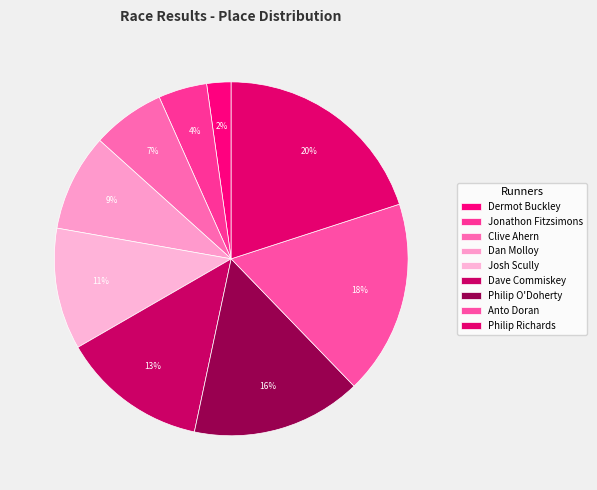

Which category has the biggest portion of the pie?

Philip Richards